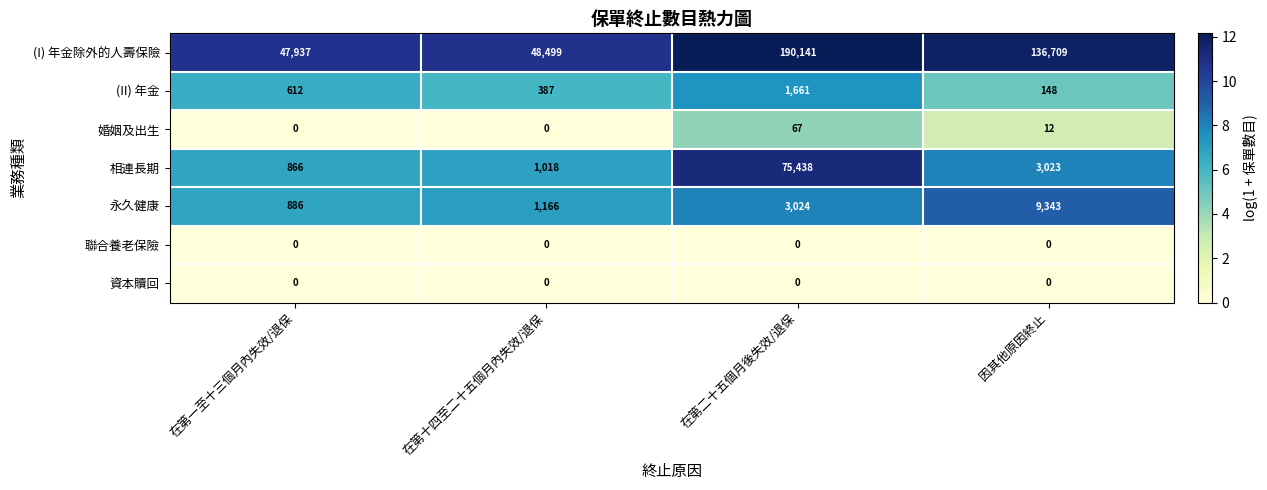

How many categories are shown in the chart?

4